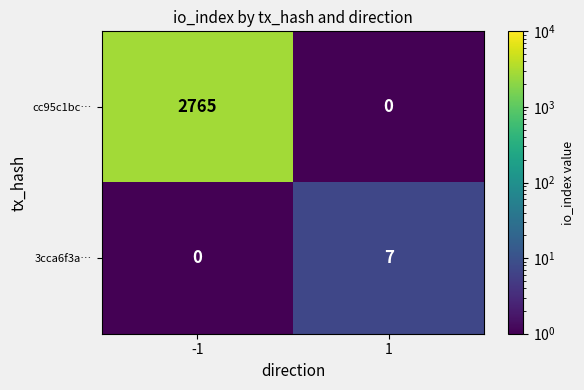

The value of cc95c1bc… at 1 is 0. True or false?

True